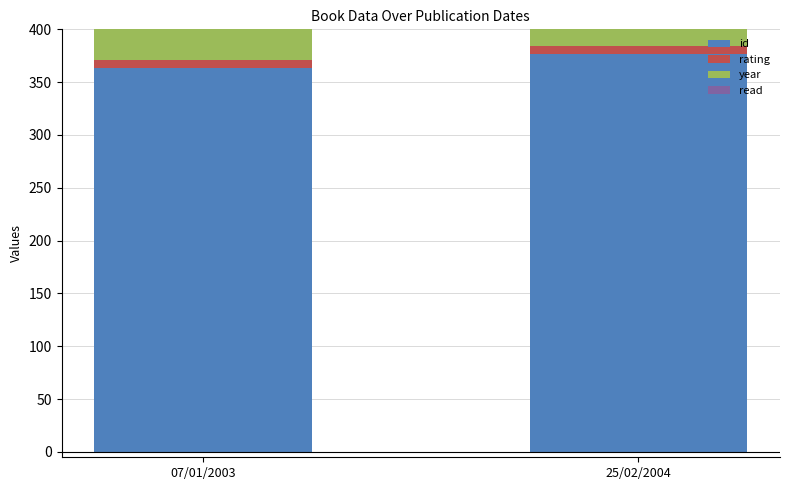

What is the approximate value of id at 25/02/2004, to the nearest 10?

380